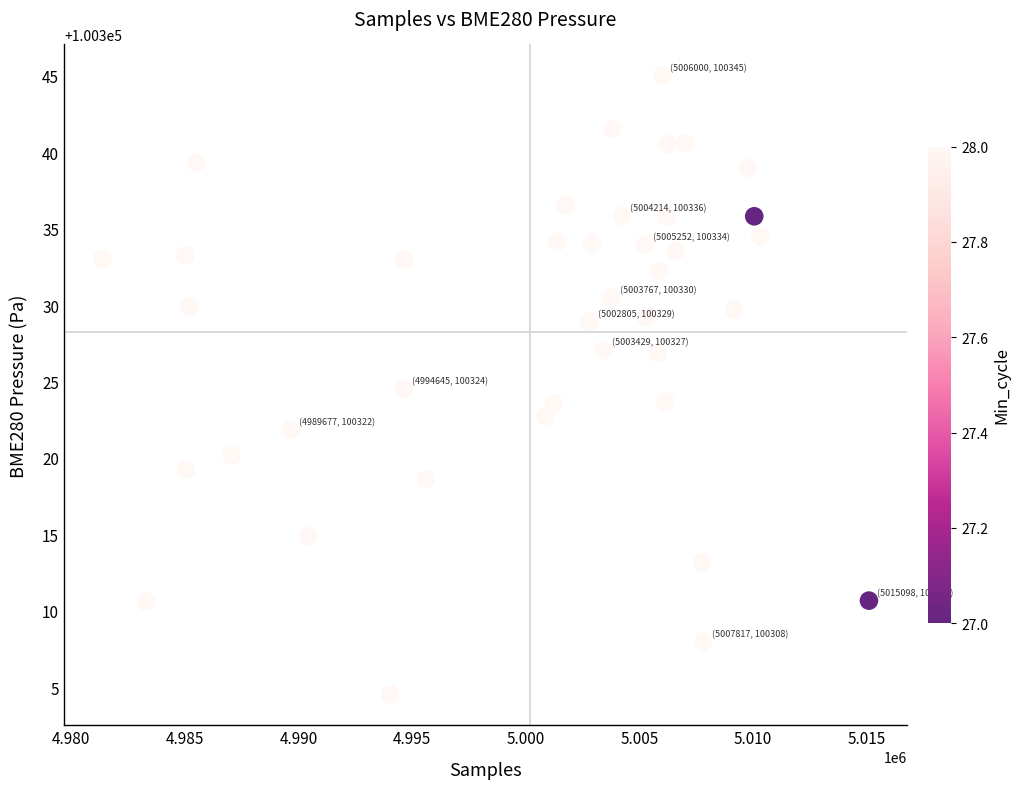

What is the range of X values (max minus min)?

33728.0